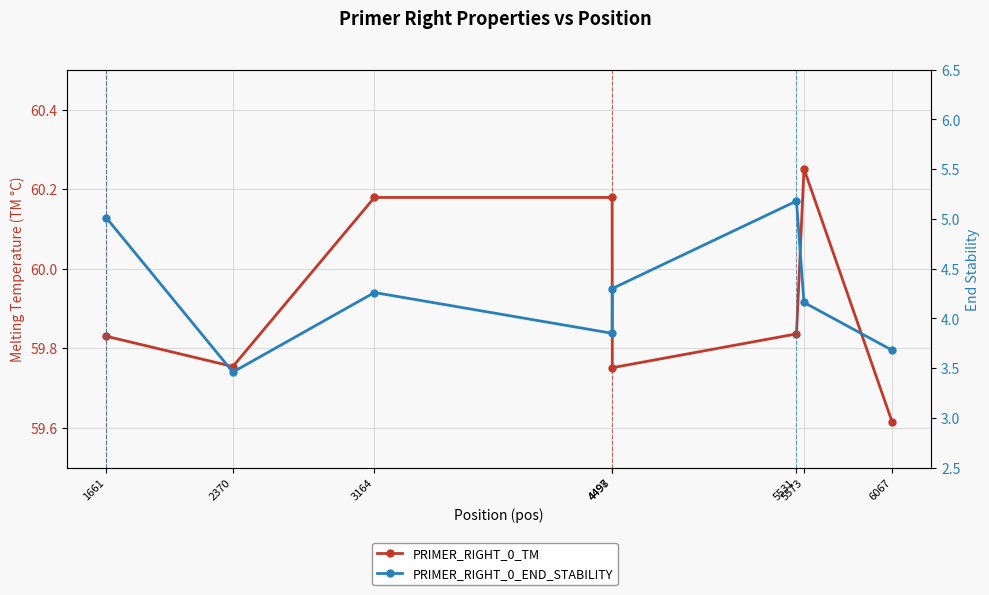

Where is the first local maximum for PRIMER_RIGHT_0_END_STABILITY?

3164